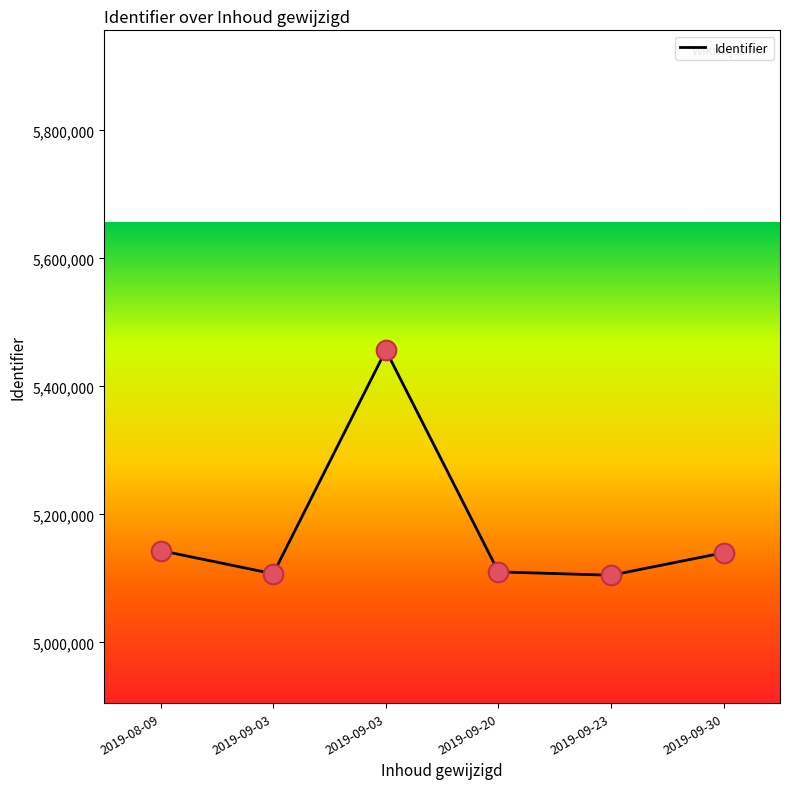

Approximately how many times larger is the value at 2019-09-23 compared to 2019-09-20?

1.0